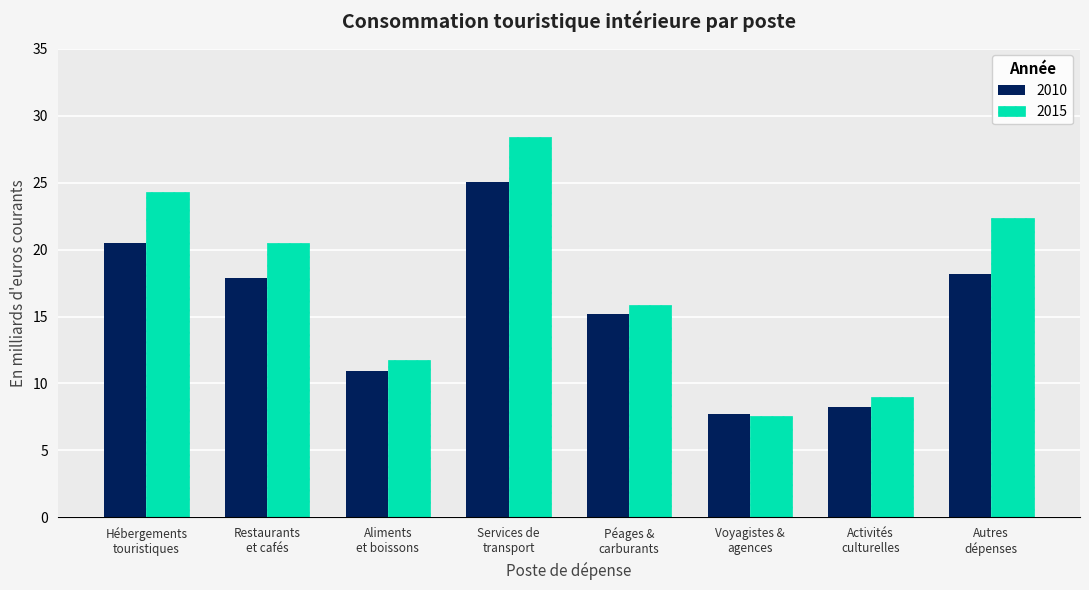

Which series has the largest range (max minus min)?

2015